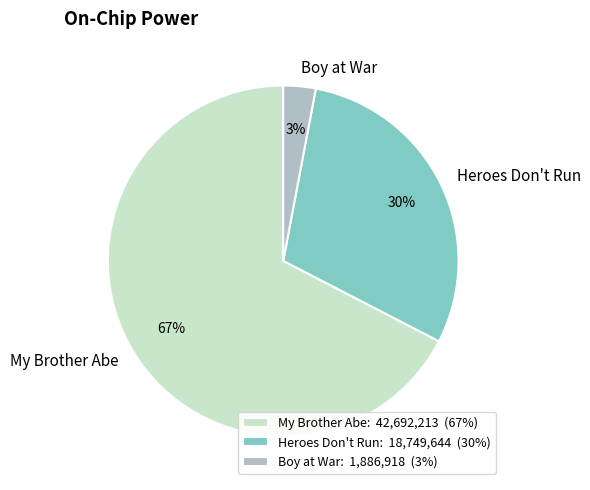

Is there a majority slice in this chart?

Yes